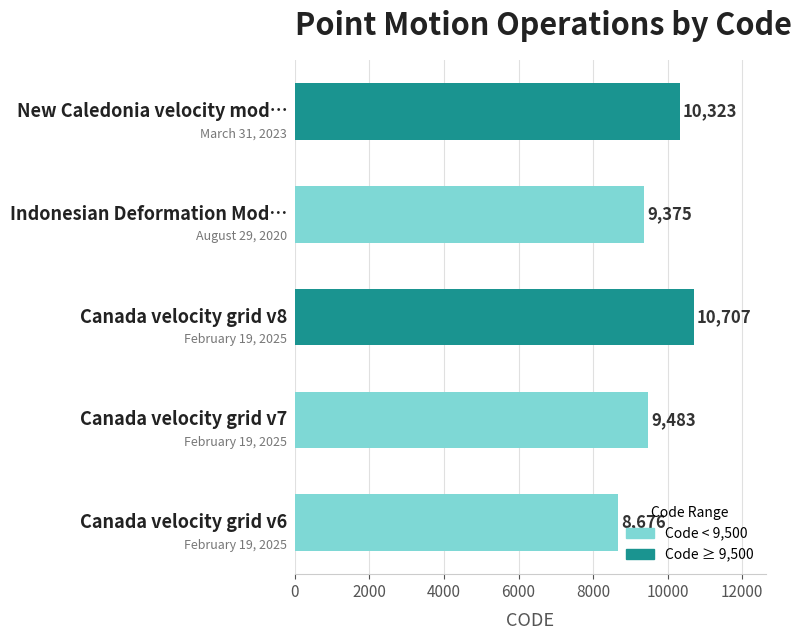

How many distinct data groups are displayed?

1